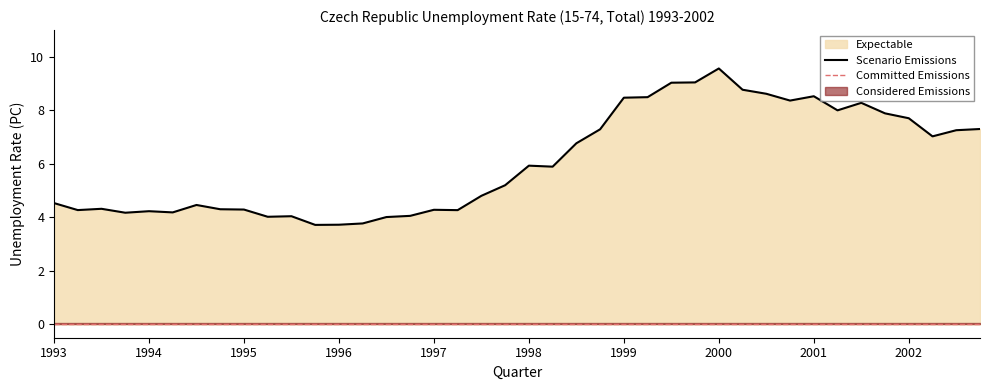

What is the average value?

6.1